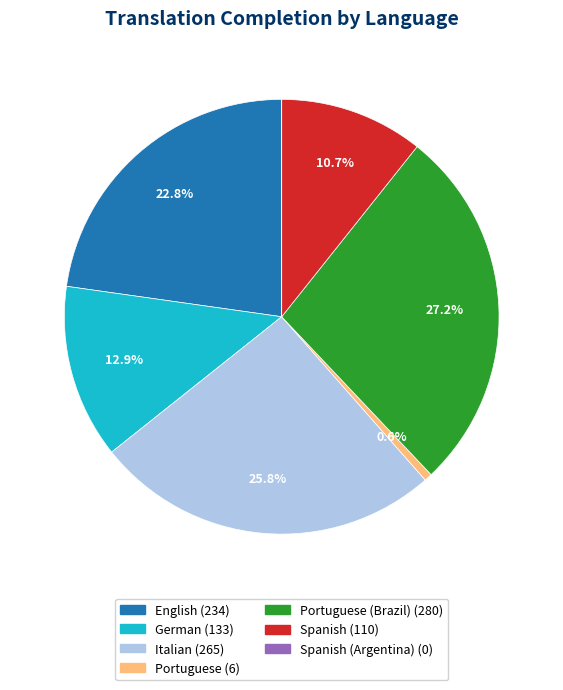

Does any single category account for the majority?

No